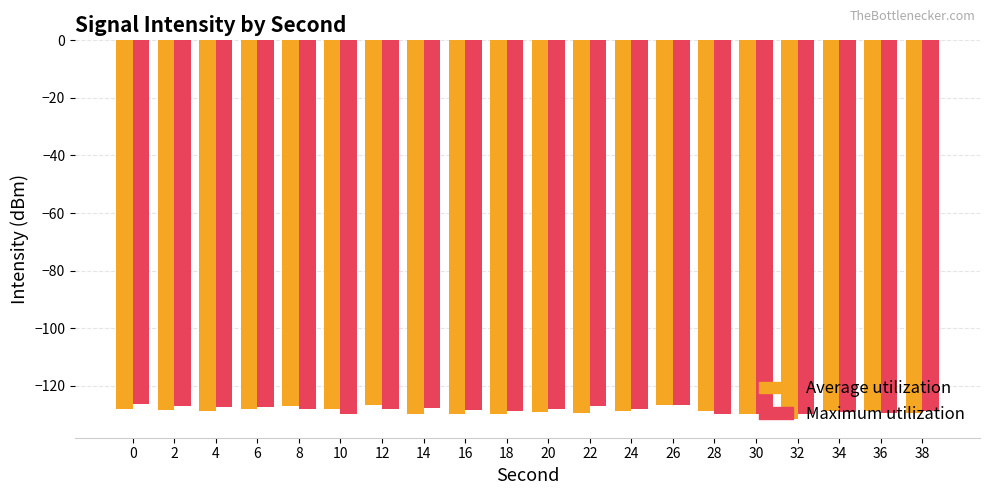

Rank the series at 32 from lowest to highest value.

Average utilization, Maximum utilization